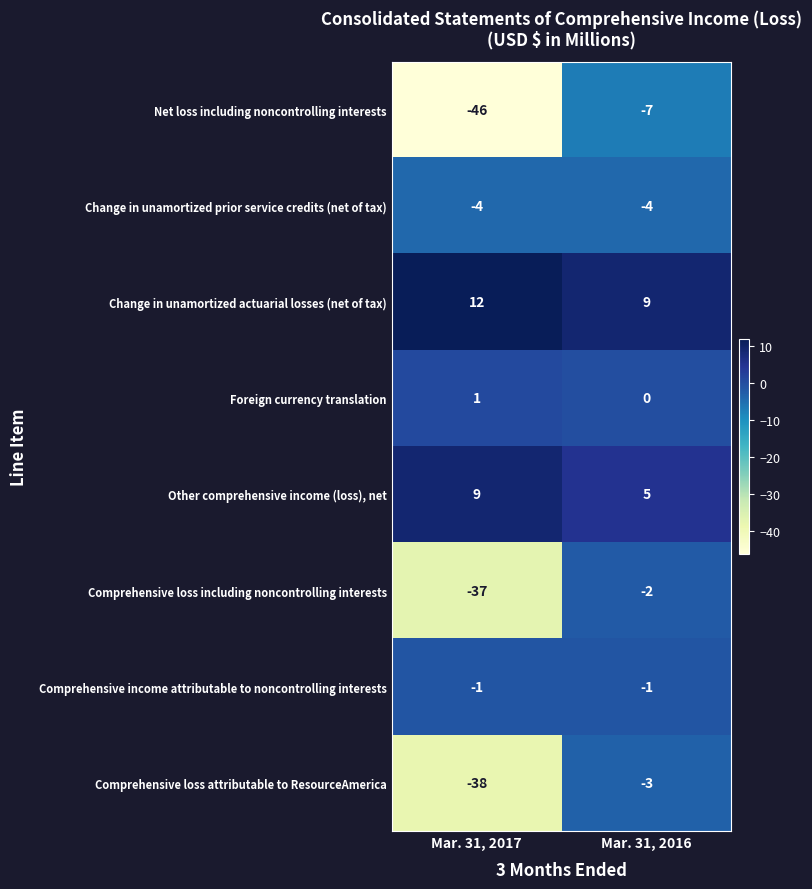

Rank the series at Mar. 31, 2016 from lowest to highest value.

Net loss including noncontrolling interests, Change in unamortized prior service credits (net of tax), Comprehensive loss attributable to ResourceAmerica, Comprehensive loss including noncontrolling interests, Comprehensive income attributable to noncontrolling interests, Foreign currency translation, Other comprehensive income (loss), net, Change in unamortized actuarial losses (net of tax)